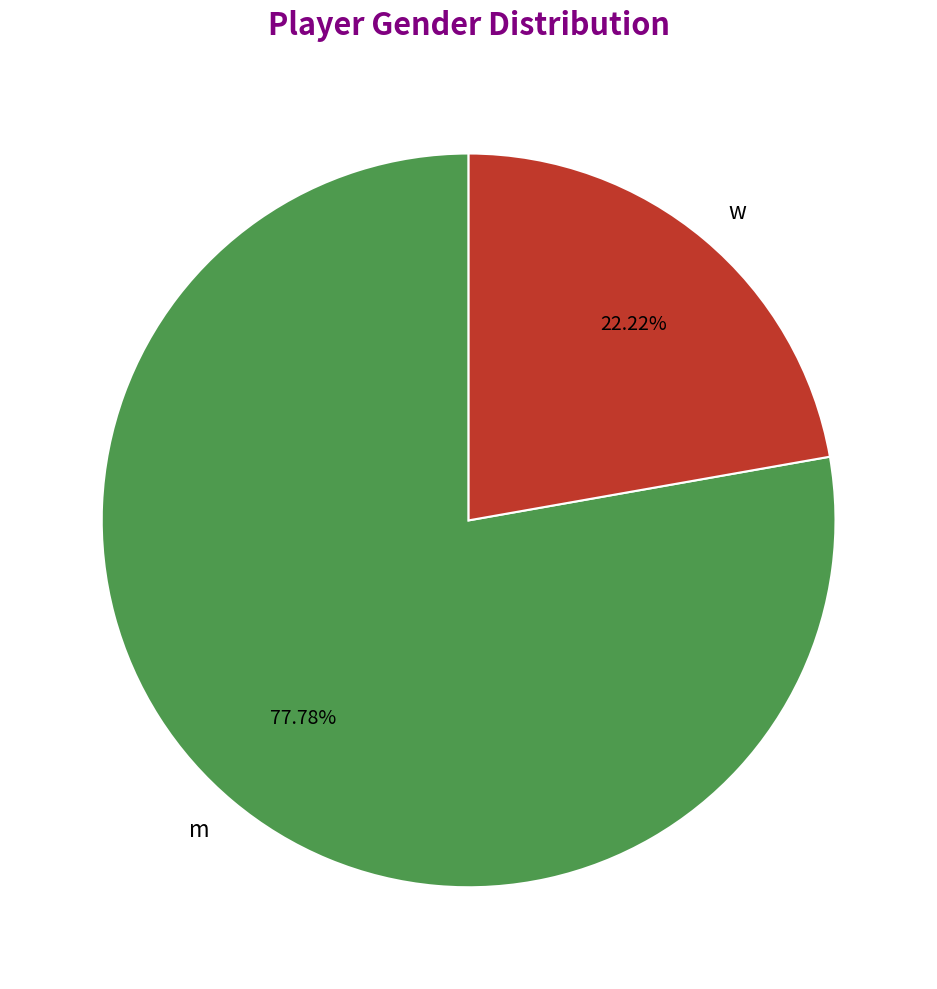

Combined, what portion of the pie is w and m?

100.0%